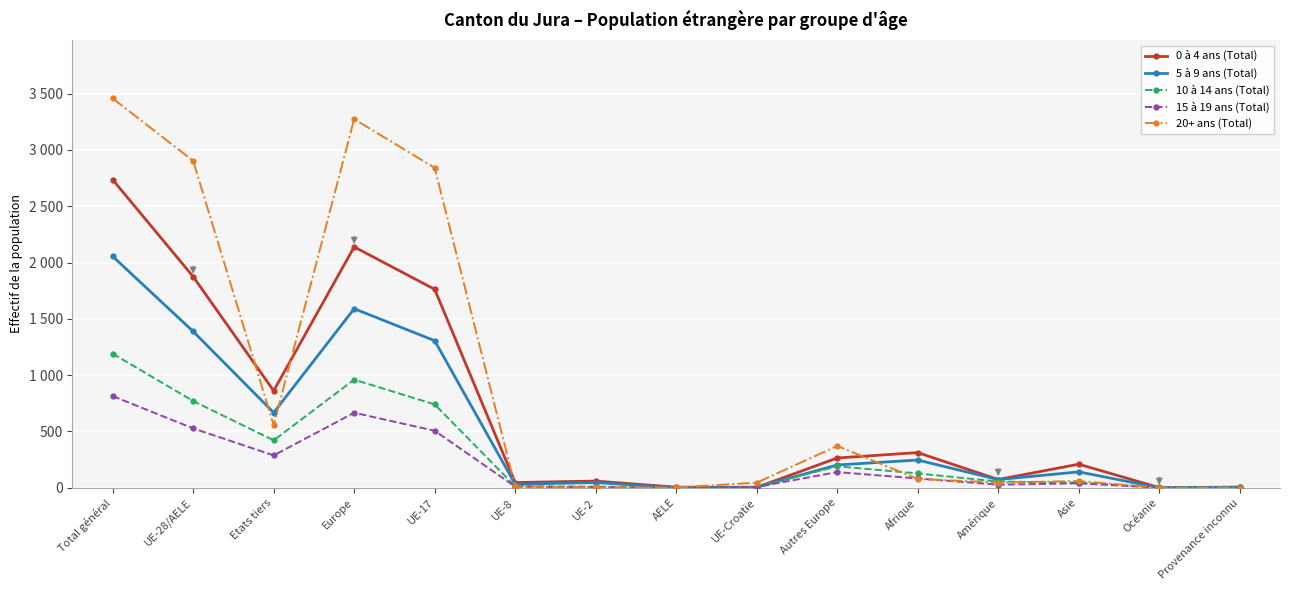

Does the chart have visible grid lines?

Yes